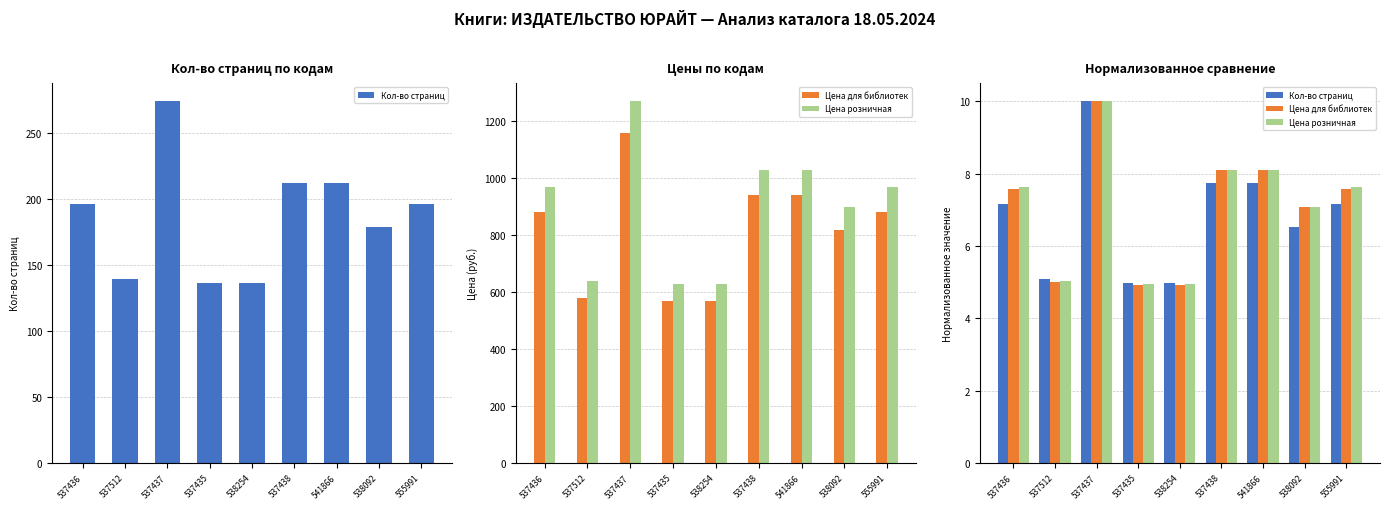

How many data points does each series have?

9